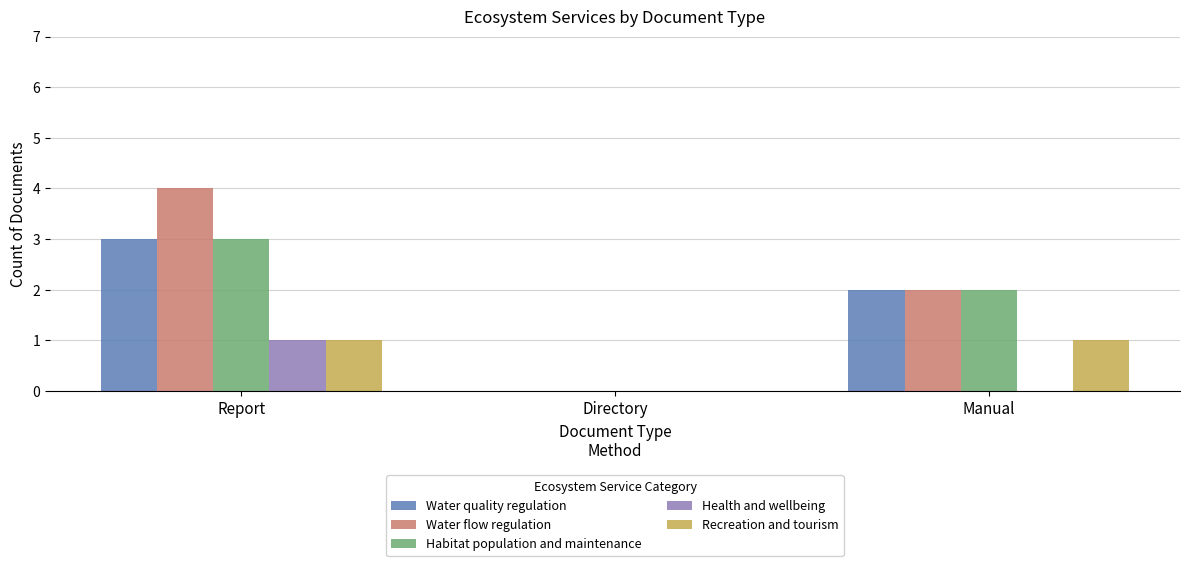

Which series changed the most between Report and Manual?

Water flow regulation